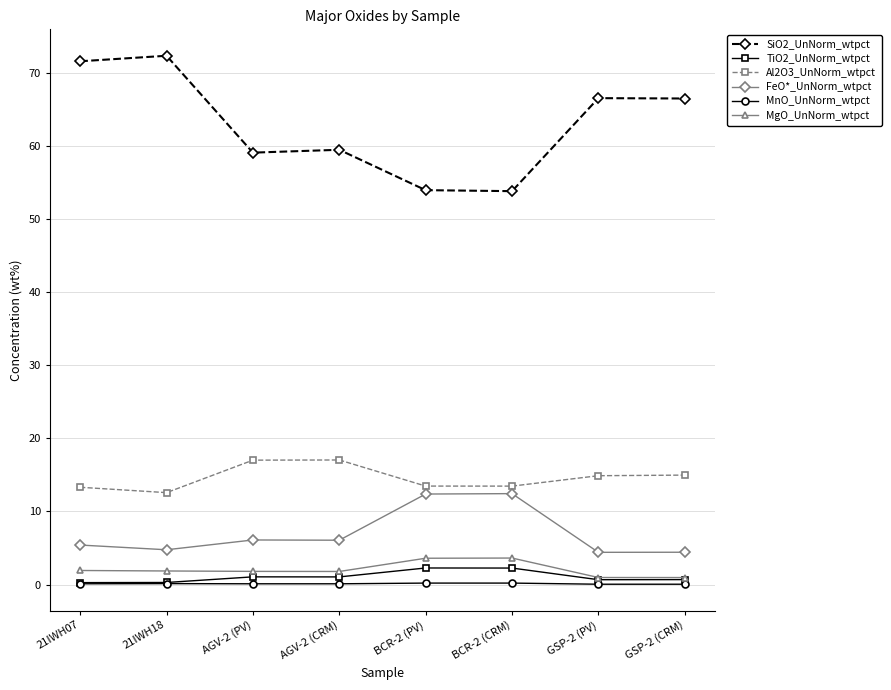

True or false: TiO2_UnNorm_wtpct has more than 0 points higher than both neighbors.

True